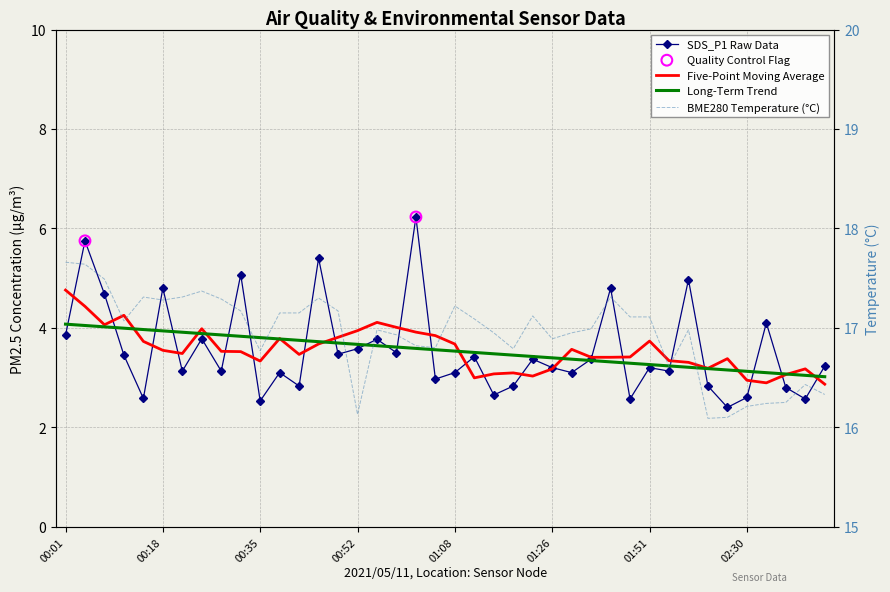

At how many categories does at least one series exceed 10?

40